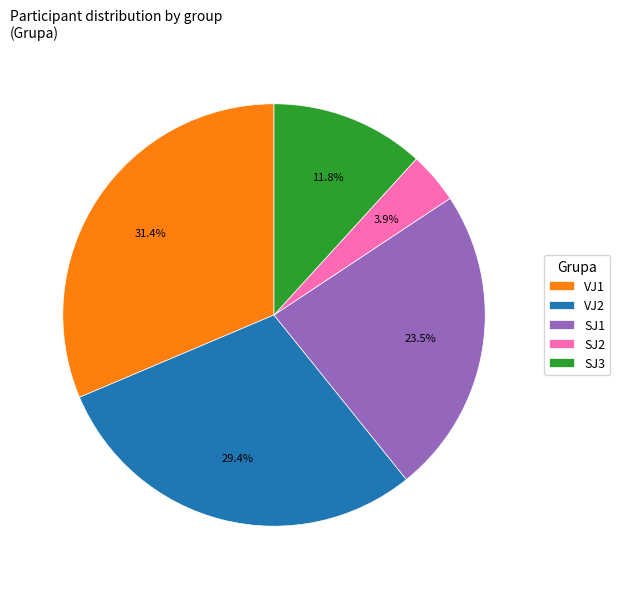

To the nearest percent, what percentage of the pie is SJ3?

12%